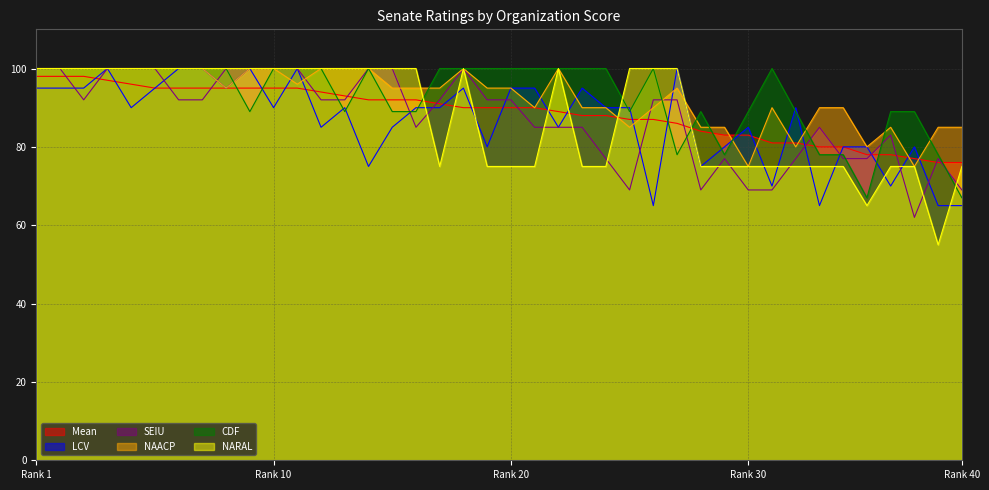

Is it true that NAACP equals 95 at 90?

True